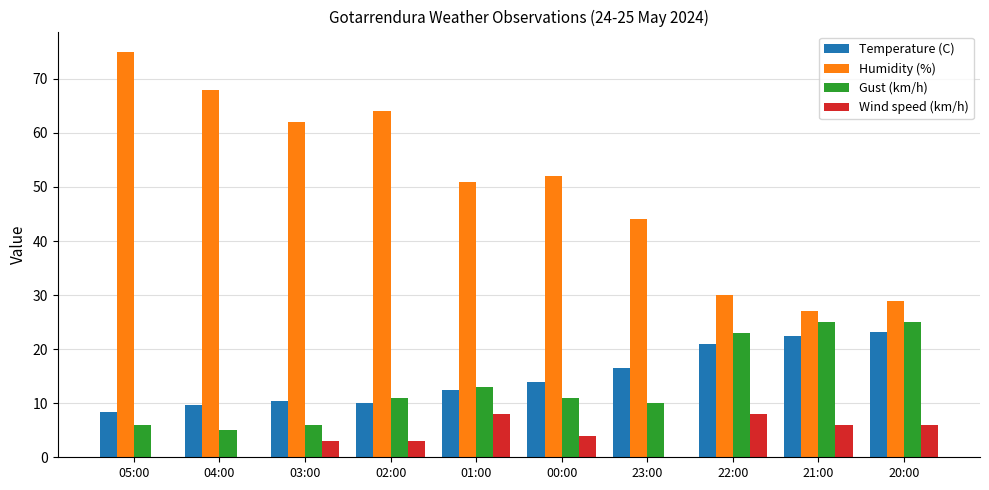

True or false: Temperature (C) has a value of 12.5 at 01:00.

True